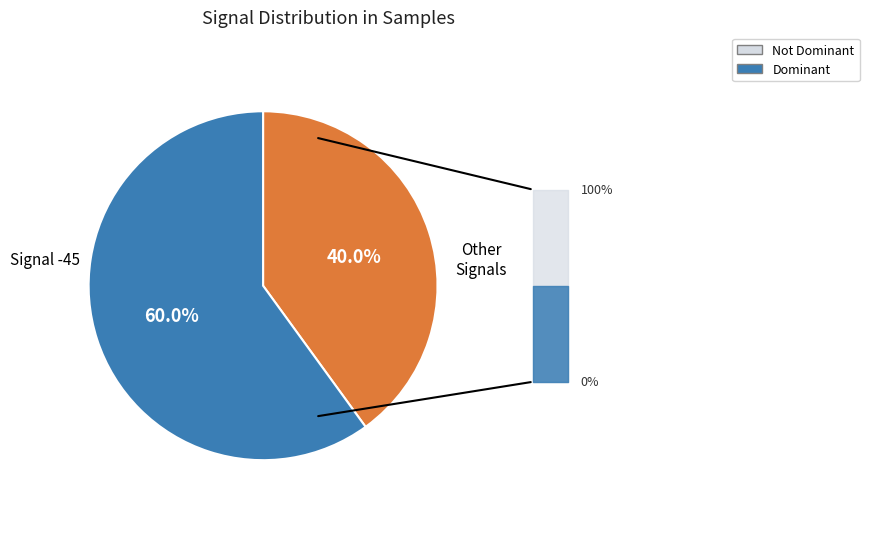

Is there any slice that represents more than half of the pie?

Yes